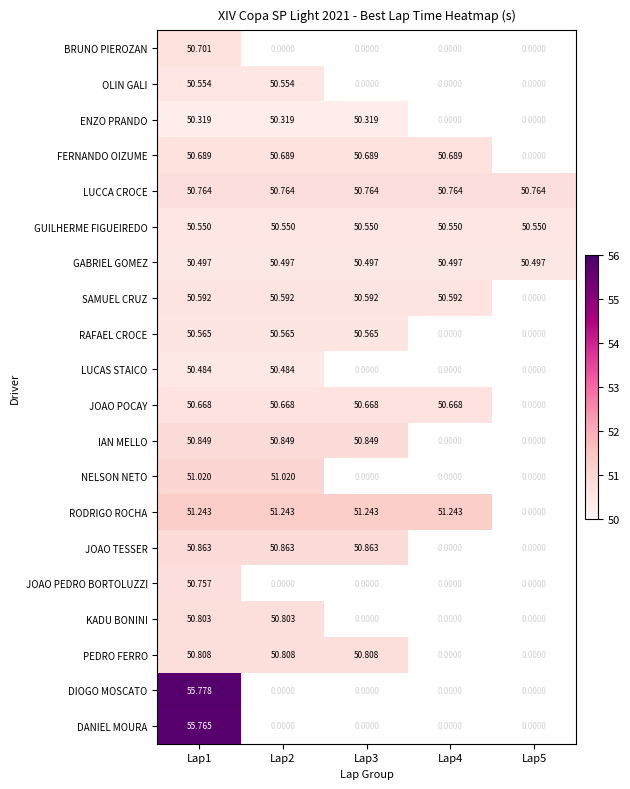

Is the value of ENZO PRANDO at Lap3 greater than the value of JOAO PEDRO BORTOLUZZI at Lap1?

No